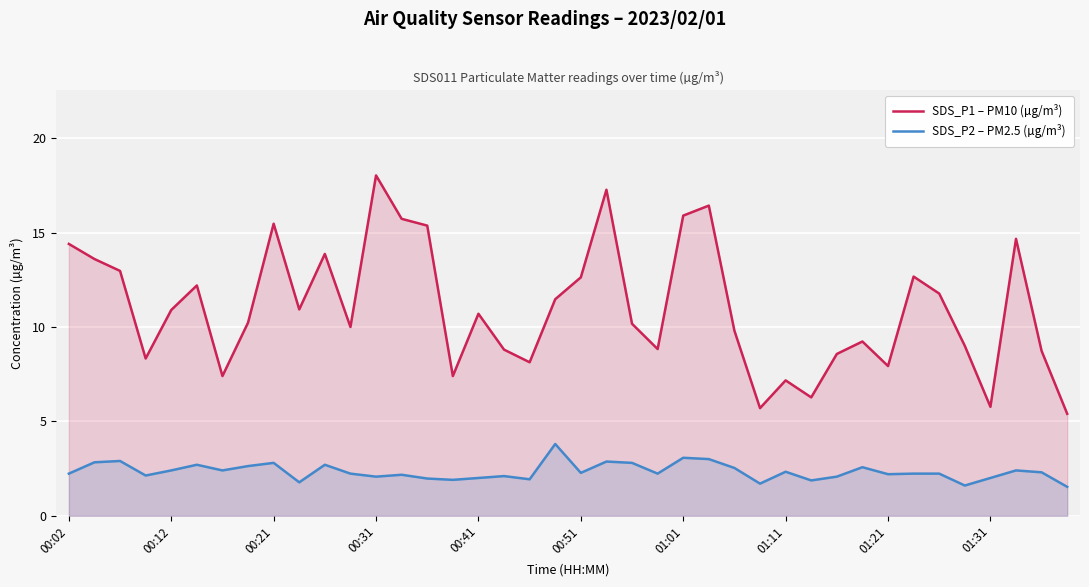

What is the difference between the highest and lowest values at 01:31?

3.8